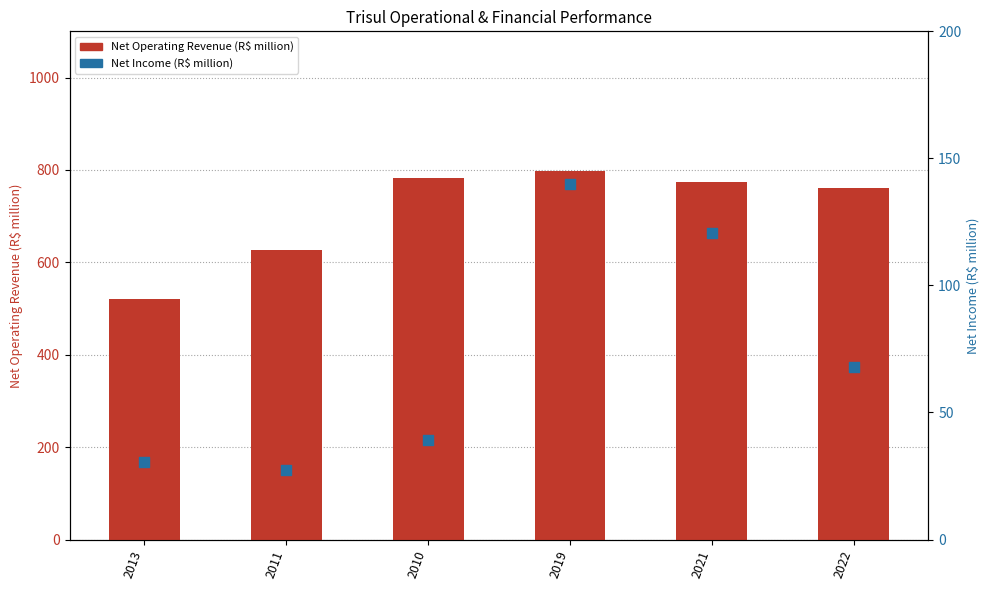

At which category is the sum across all series the highest?

2019